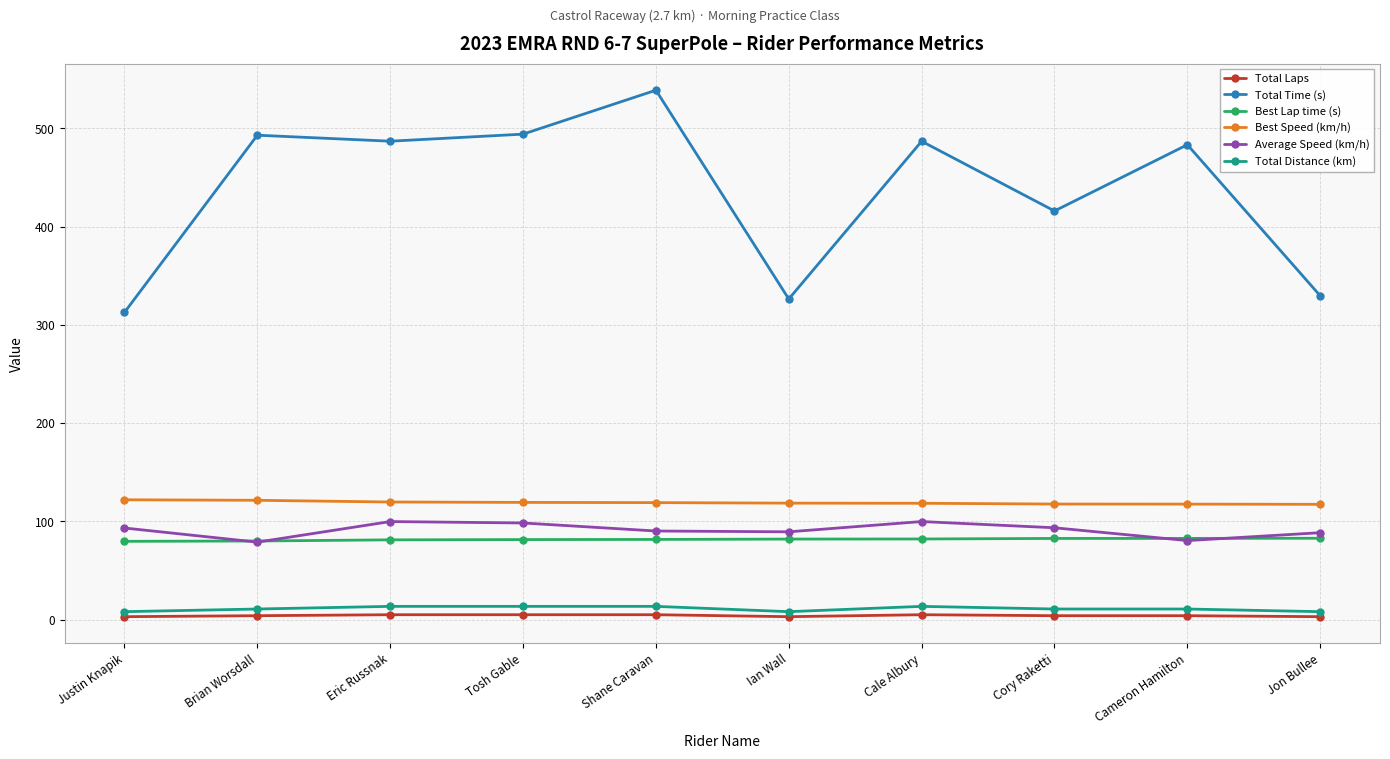

How many data points does each series have?

10